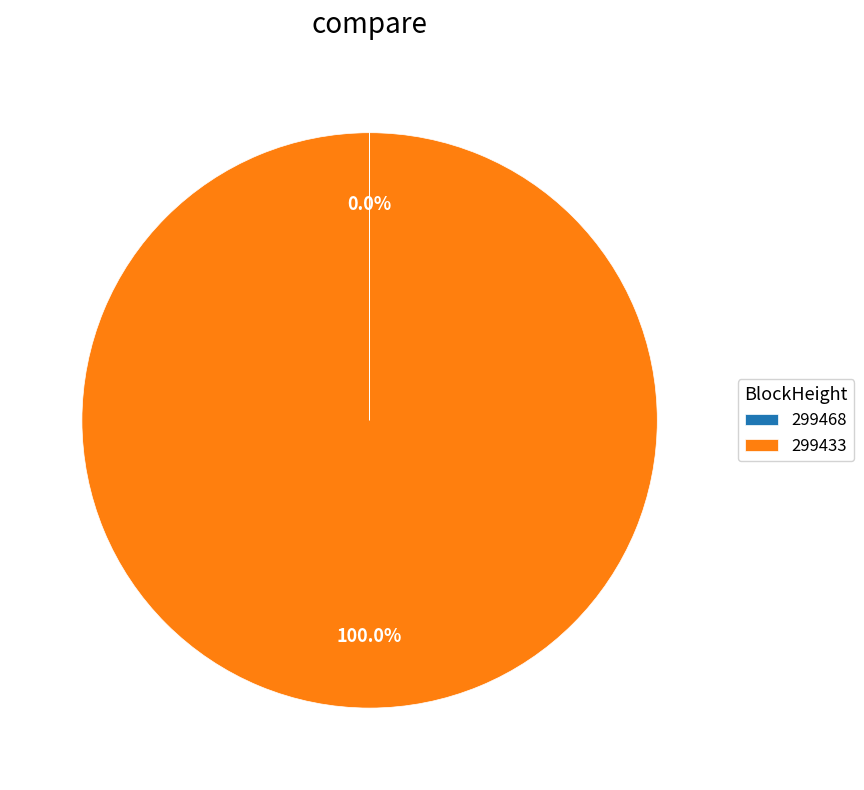

Is it true that 299433 is 94% of the pie?

False